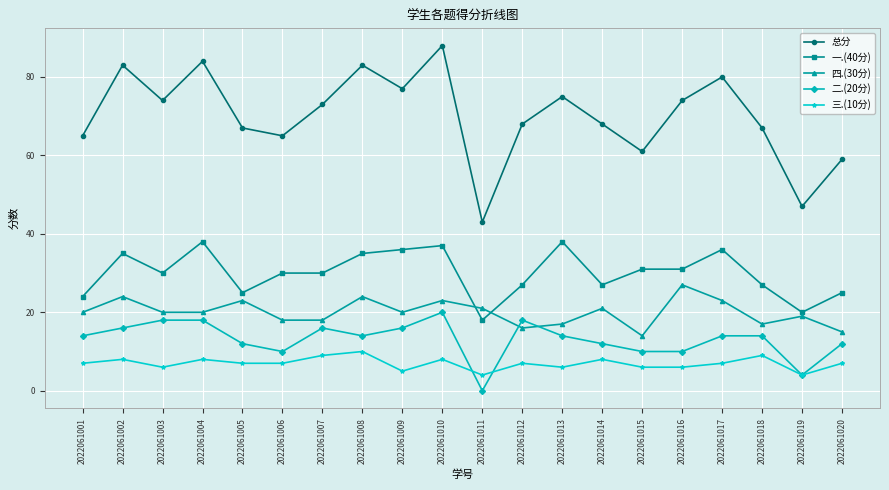

What is the value of the 一.(40分) point at the 12th from the left?

27